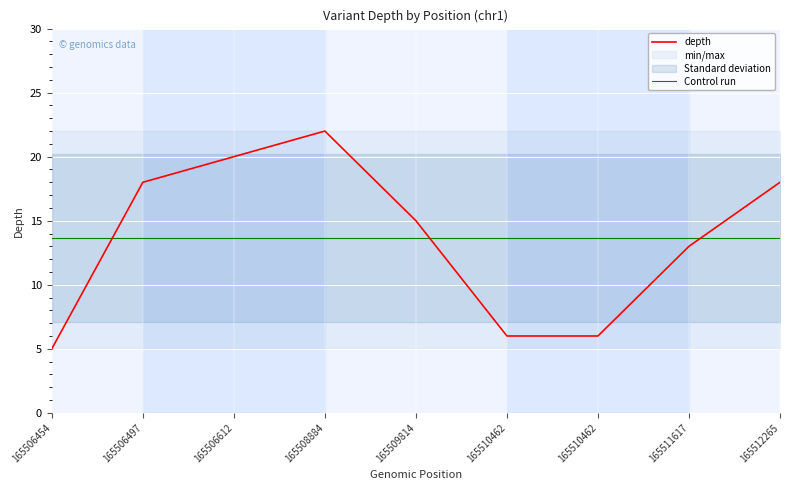

Where is Control run nearest to the value 13?

165506454